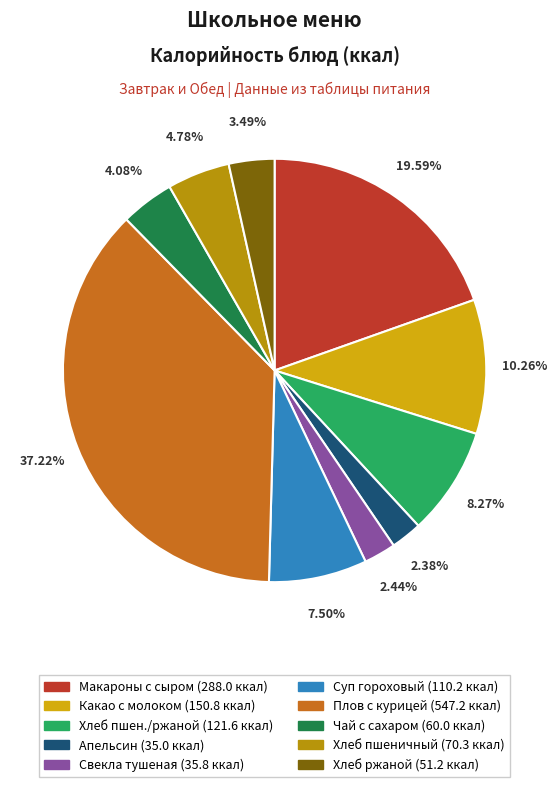

Count the number of slices in the pie.

10